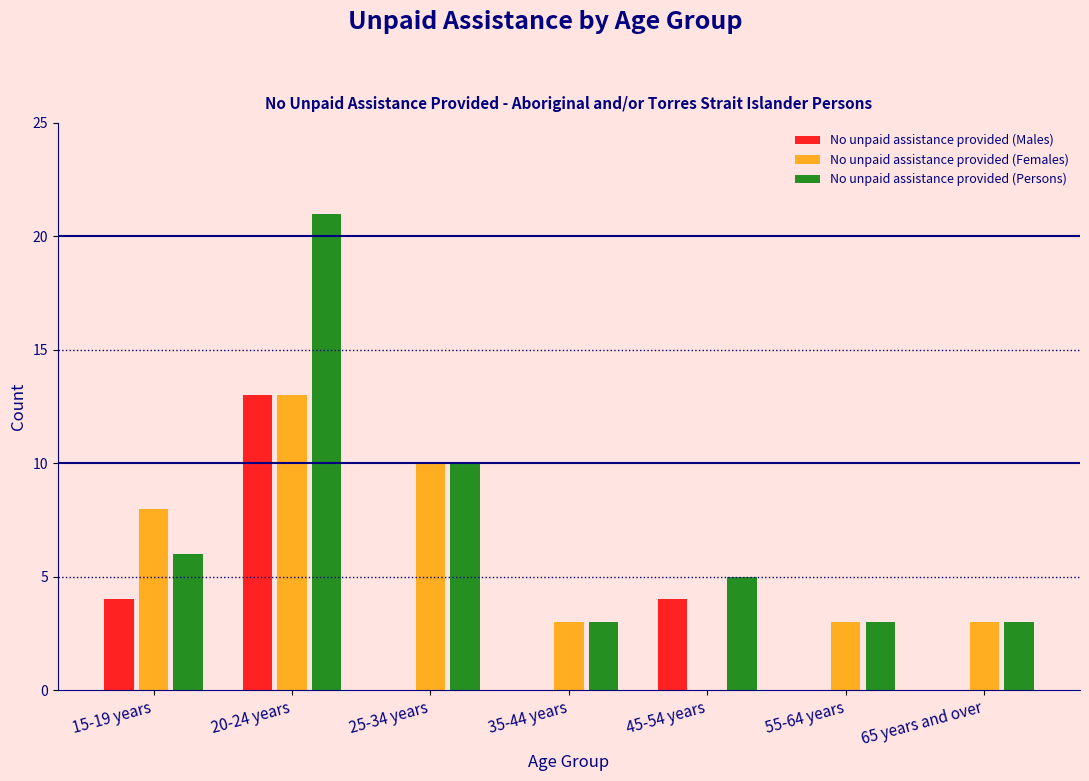

Reading left to right, transcribe all the data shown in this chart.

No unpaid assistance provided (Males): 15-19 years=4	20-24 years=13	25-34 years=0	35-44 years=0	45-54 years=4	55-64 years=0	65 years and over=0
No unpaid assistance provided (Females): 15-19 years=8	20-24 years=13	25-34 years=10	35-44 years=3	45-54 years=0	55-64 years=3	65 years and over=3
No unpaid assistance provided (Persons): 15-19 years=6	20-24 years=21	25-34 years=10	35-44 years=3	45-54 years=5	55-64 years=3	65 years and over=3